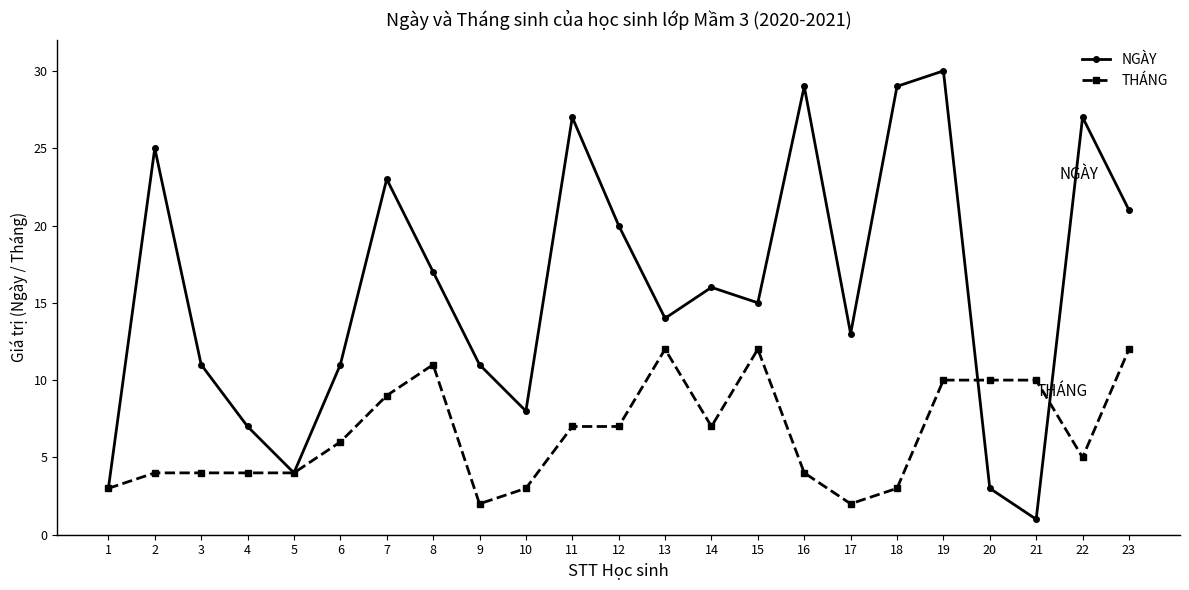

At how many categories does at least one series exceed 9?

19